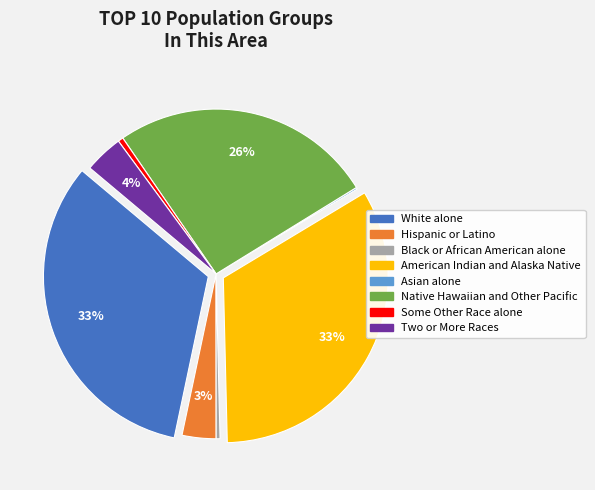

Is there any slice that represents more than half of the pie?

No